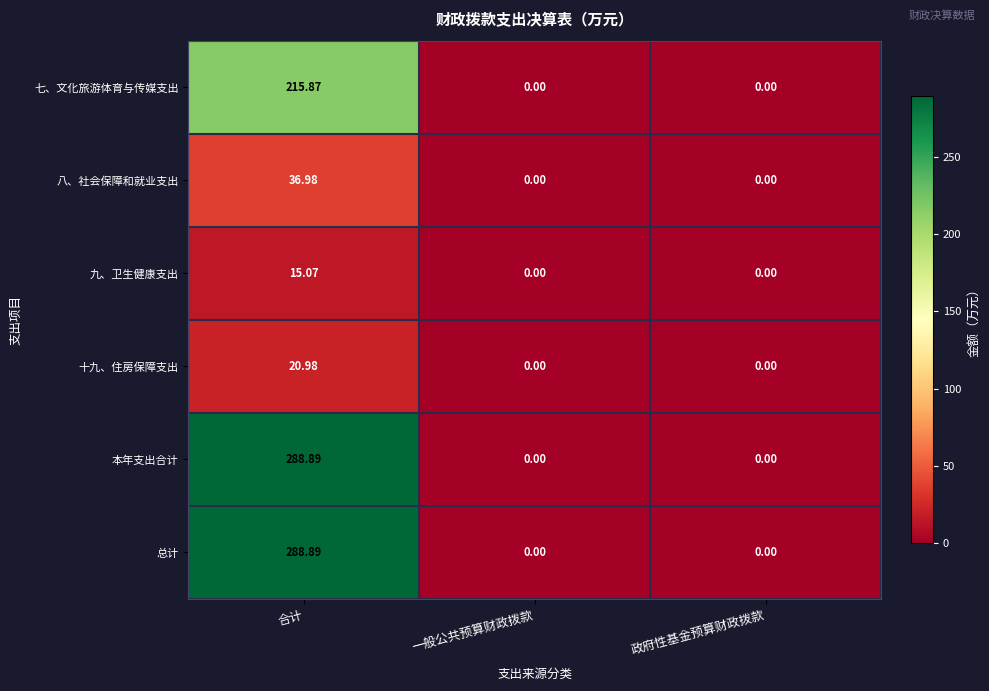

Which category has the highest value in the 七、文化旅游体育与传媒支出 series?

合计